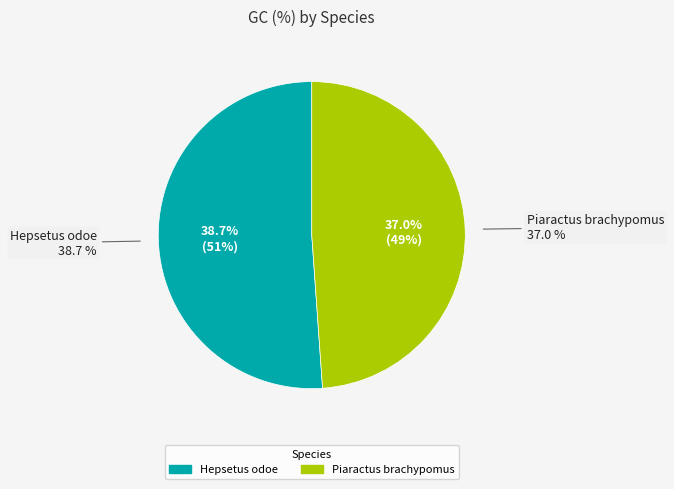

Which category accounts for the majority?

Hepsetus odoe